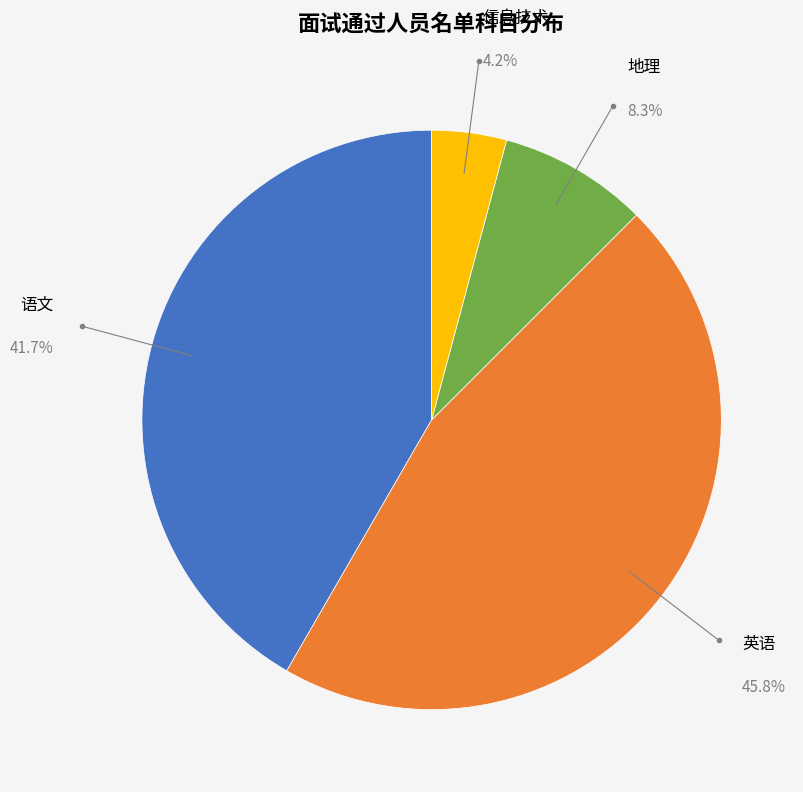

Is there any slice that represents more than half of the pie?

No